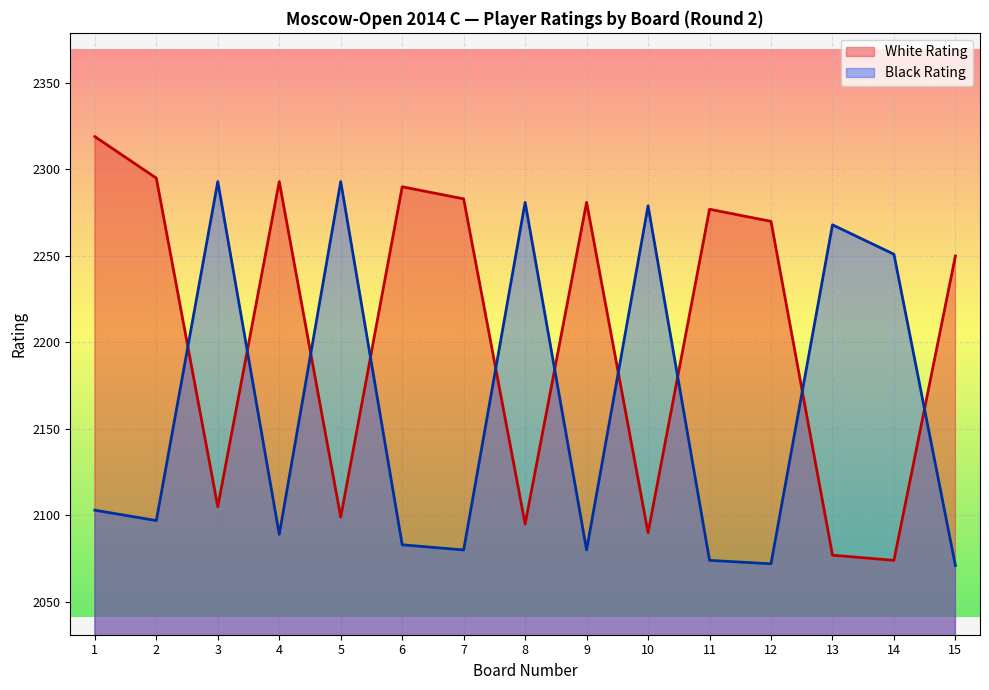

True or false: White Rating has a value of 2270 at 12.

True